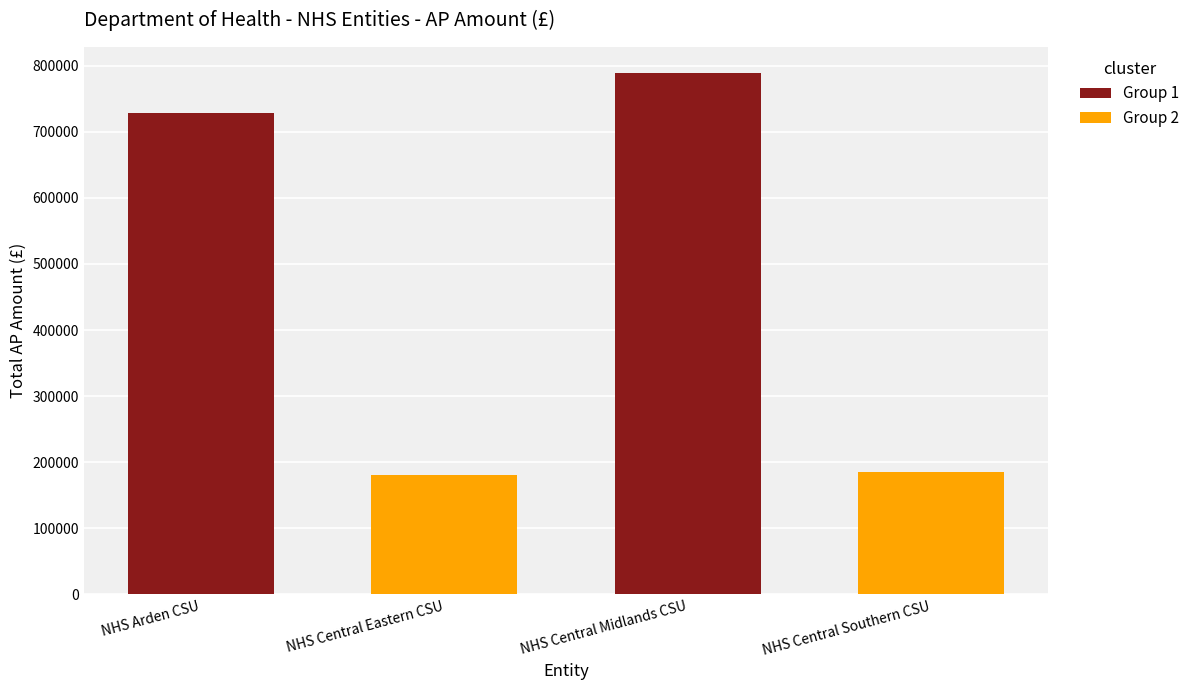

Are the bars grouped side by side (vs. stacked)?

Yes